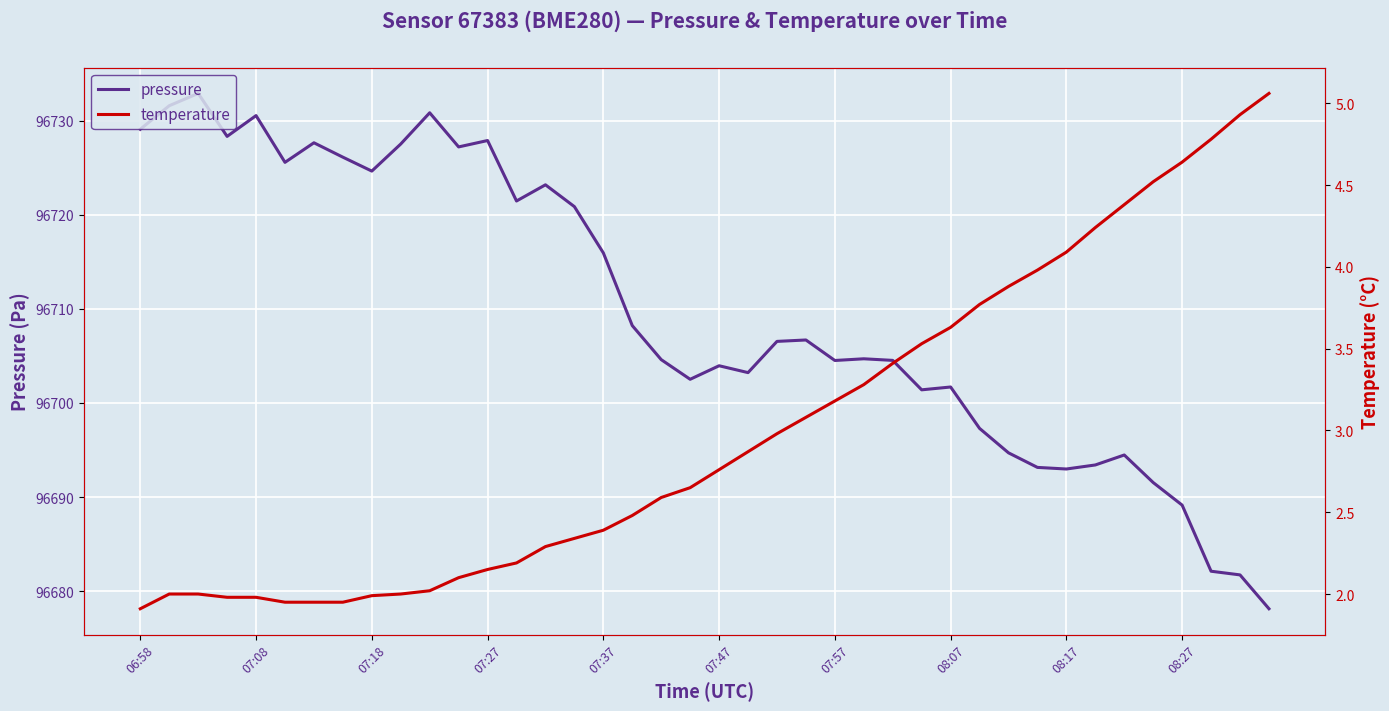

Read the pressure value at 07:08.

96730.6